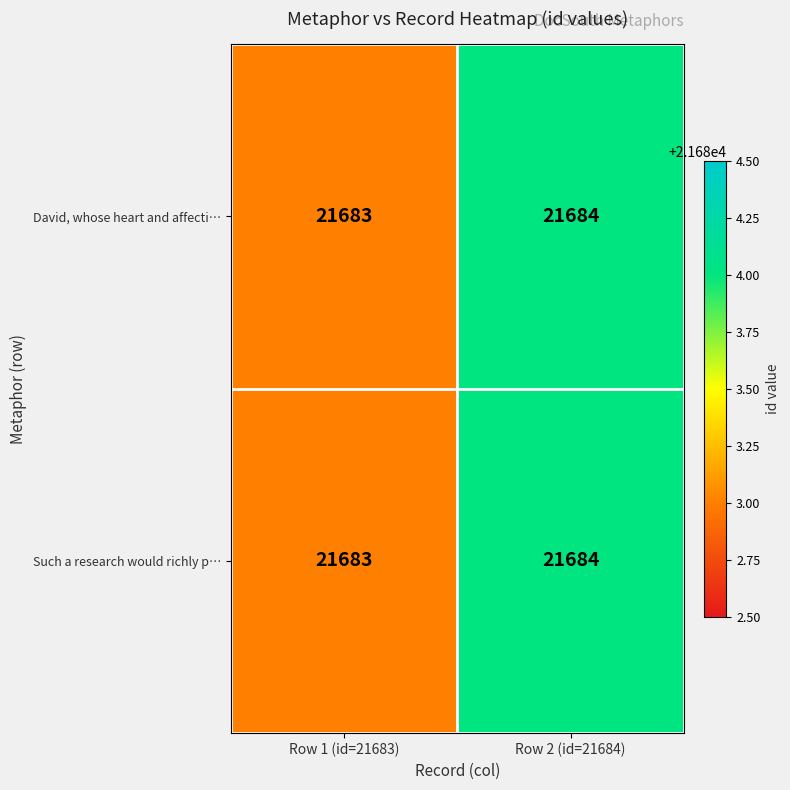

What is the greatest value displayed?

21684